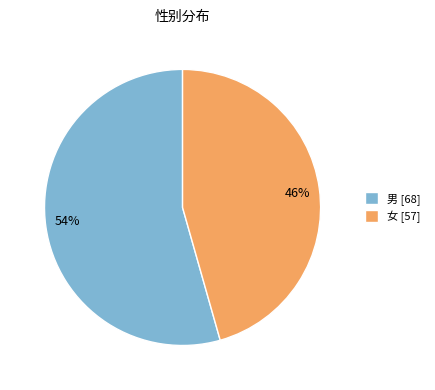

To the nearest percent, what is the combined percentage of 54% and 46%?

100%